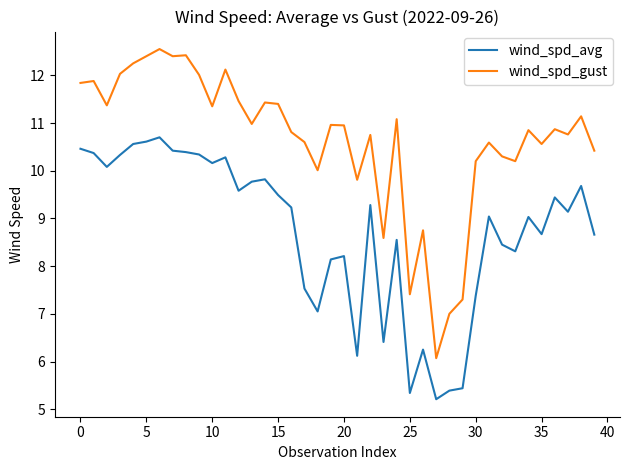

Which series has the largest total across all categories?

wind_spd_gust